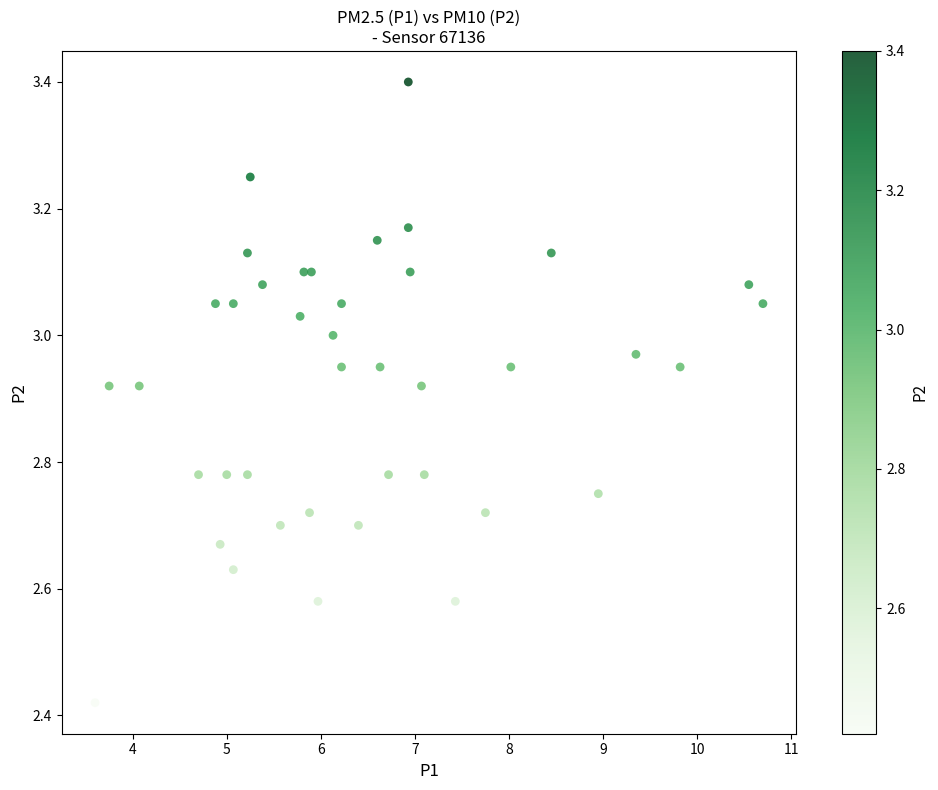

What is the range of X values (max minus min)?

7.1